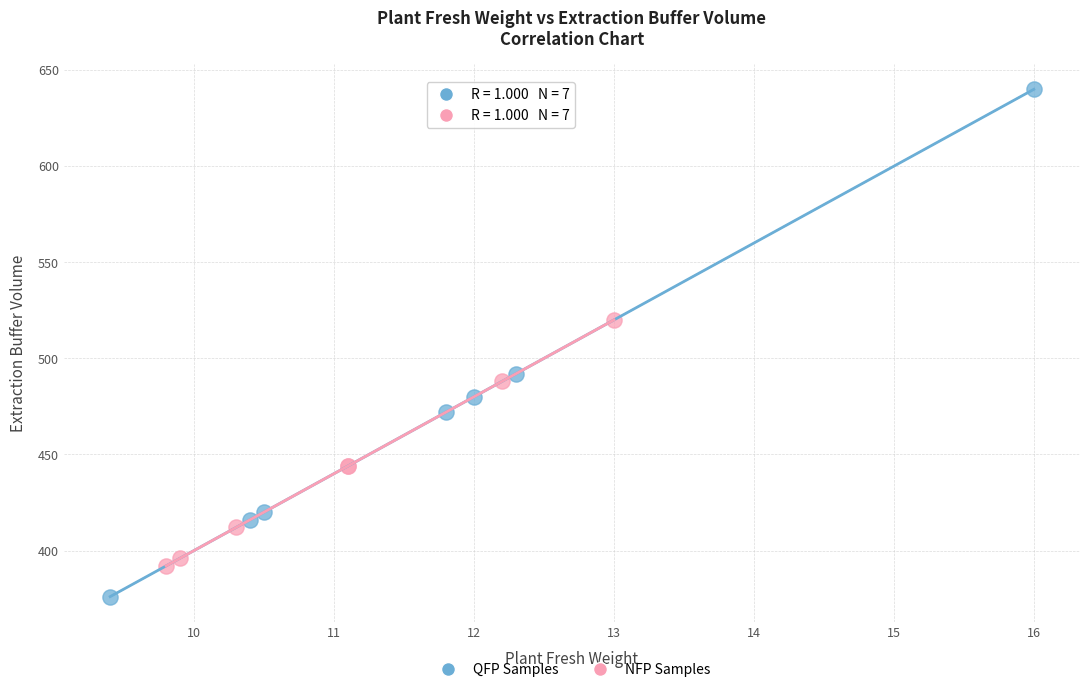

Which series reaches the maximum Y coordinate?

QFP Samples